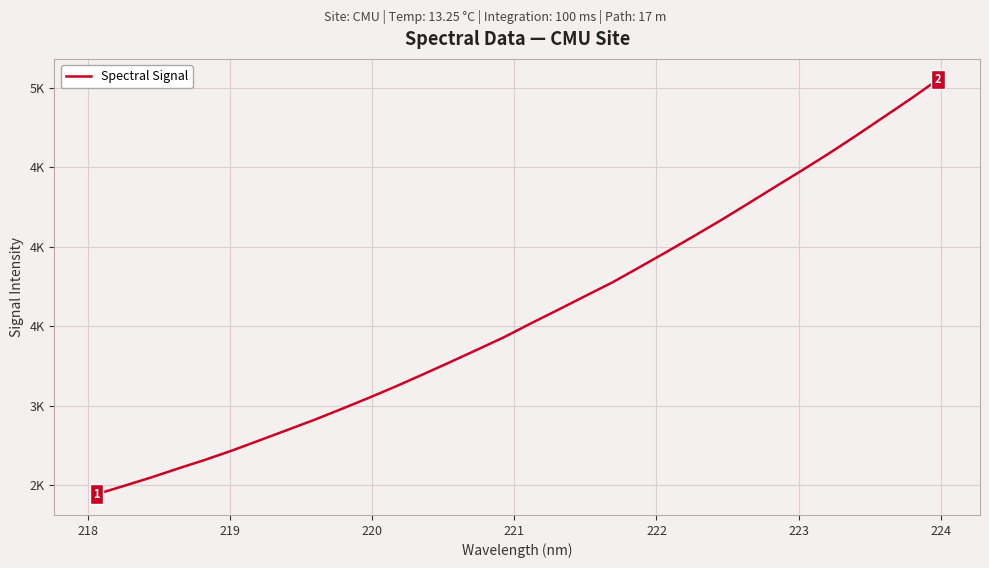

What is the minimum value shown in the chart?

2443.8